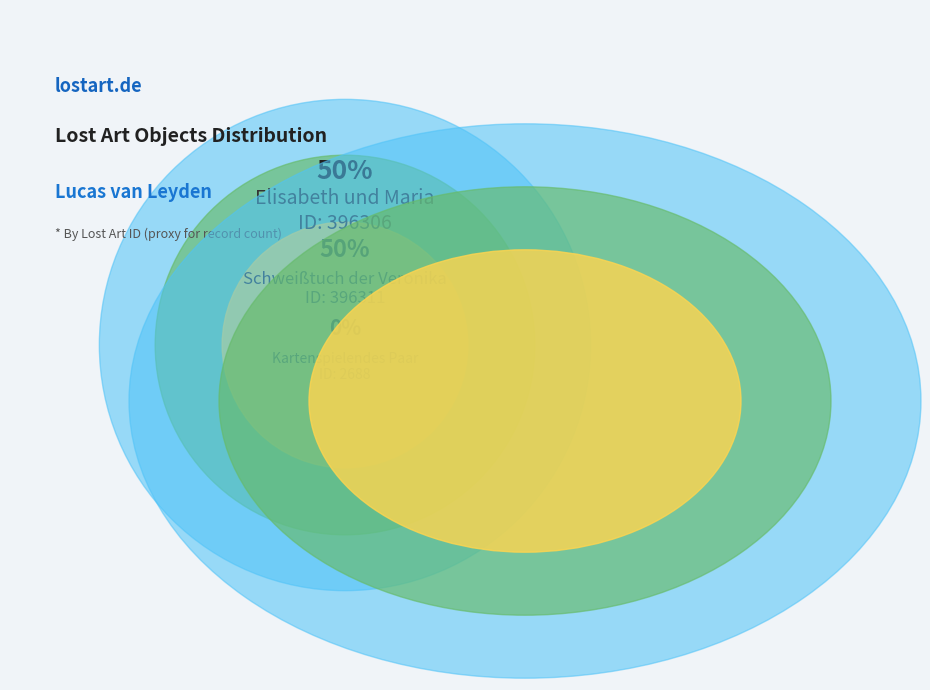

Is it true that Kartenspielendes Paar is 0% of the pie?

True